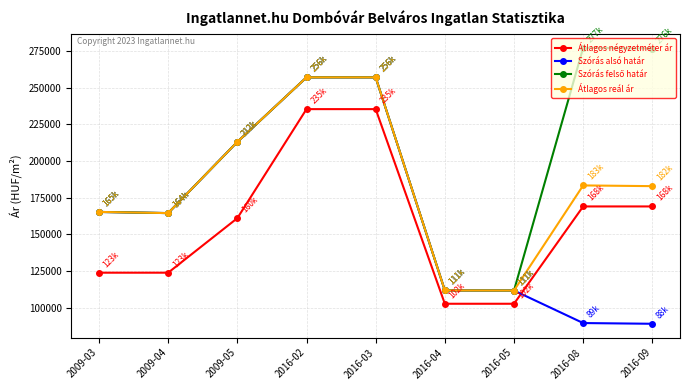

What is the value of the Átlagos négyzetméter ár point at the 9th from the left?

168932